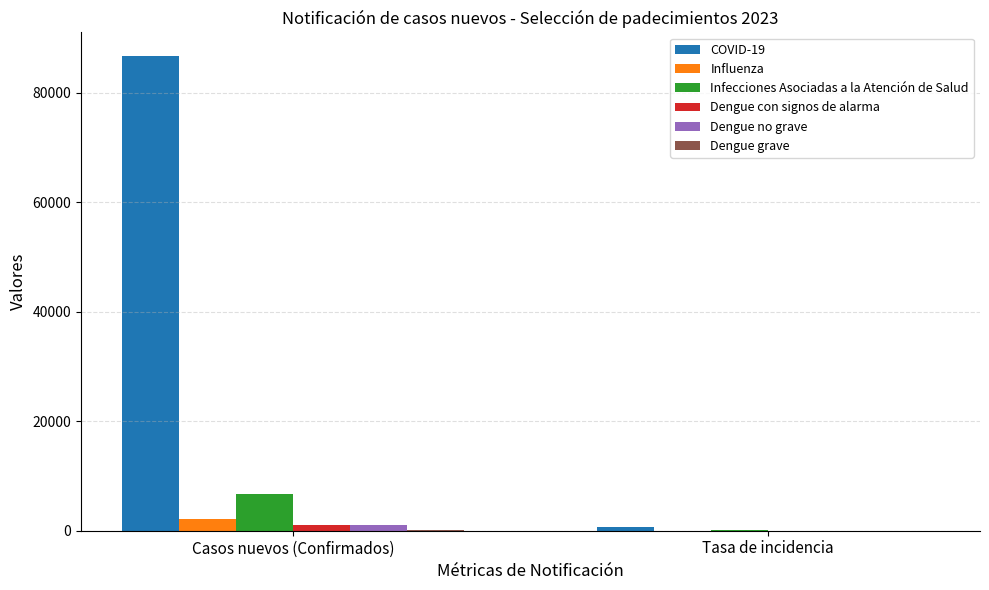

The value of Infecciones Asociadas a la Atención de Salud at Casos nuevos (Confirmados) is 6769.0. True or false?

True